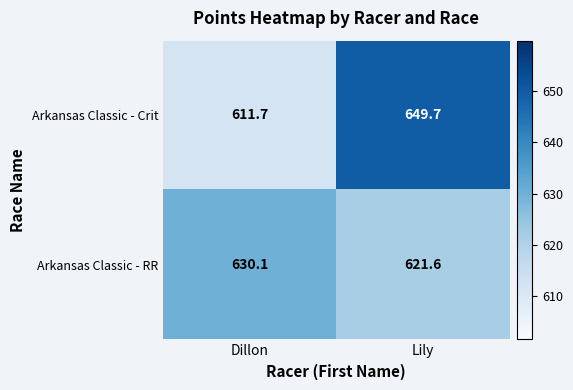

What is the minimum value shown in the chart?

611.7